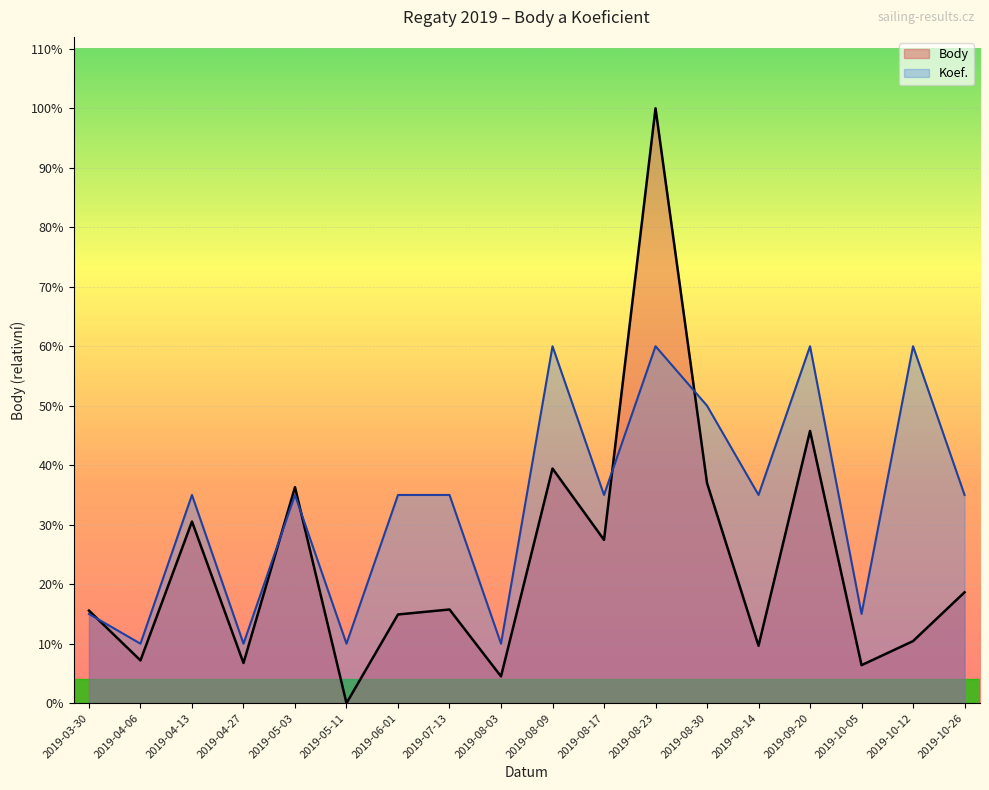

Does the chart display data point markers on the line(s)?

No